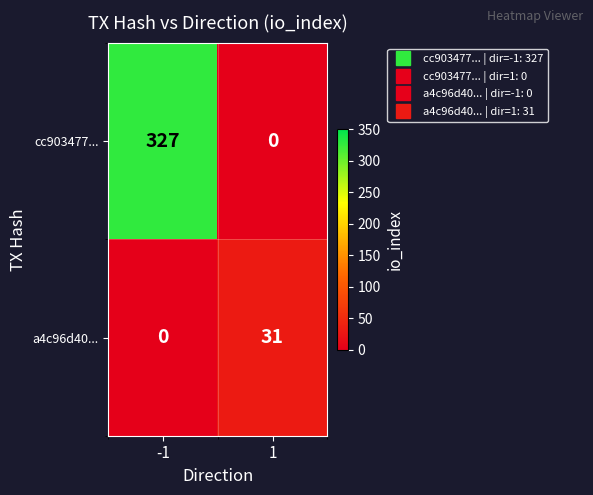

What is the sum of the a4c96d40... values at -1 and 1?

31